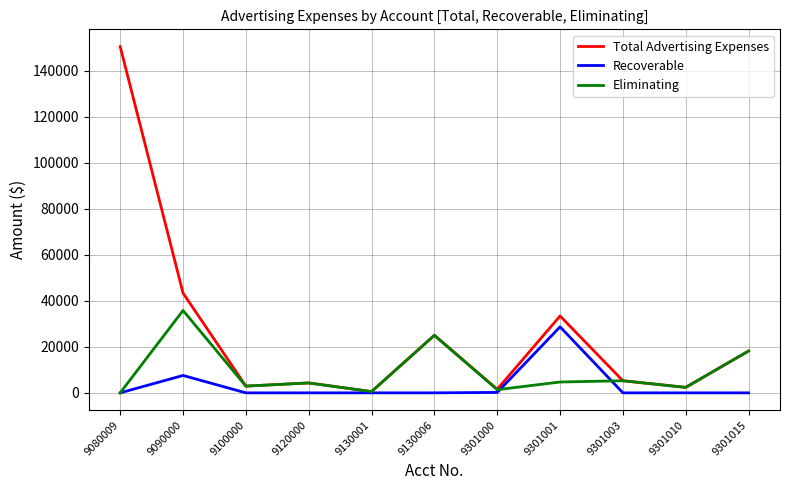

What value does the Eliminating series have at 9090000?

35784.3